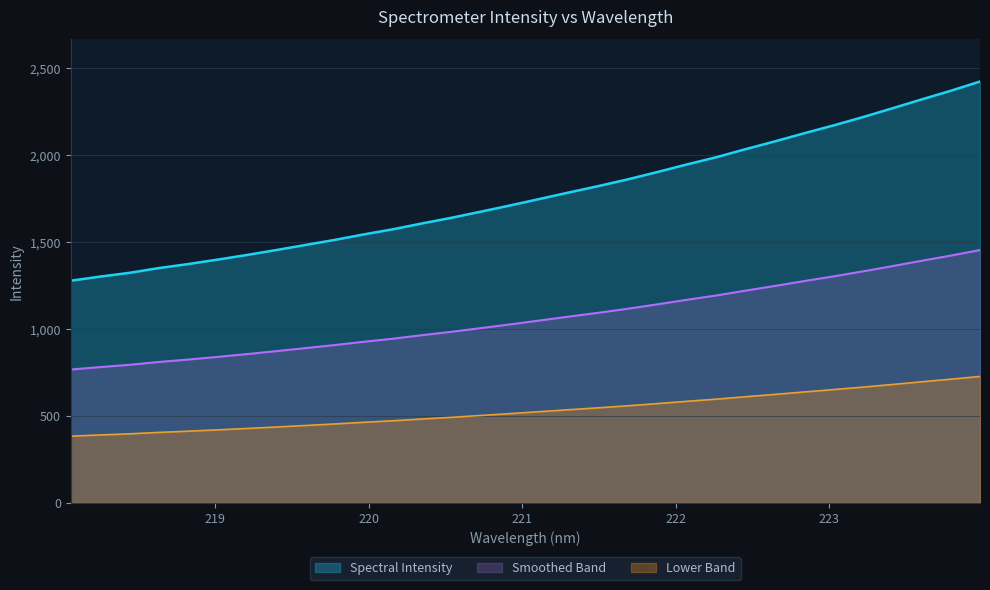

Where does the data first go above 1748?

221.1174